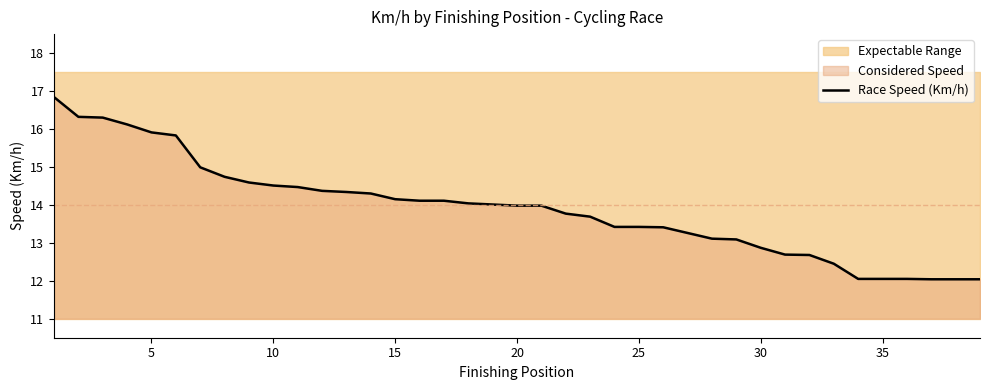

How many data points are above 13?

29